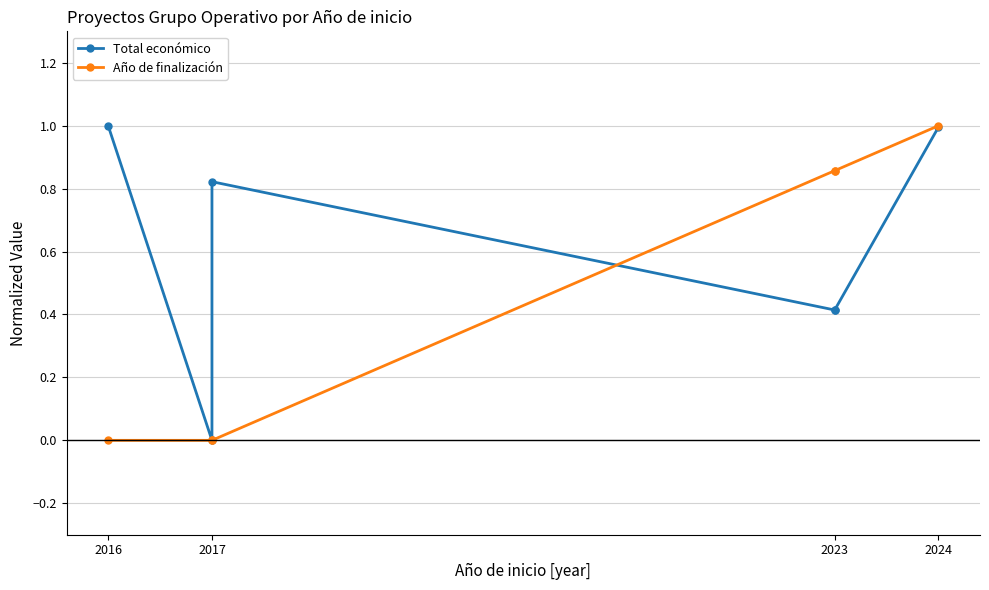

What are all the series names shown in the legend?

Total económico, Año de finalización